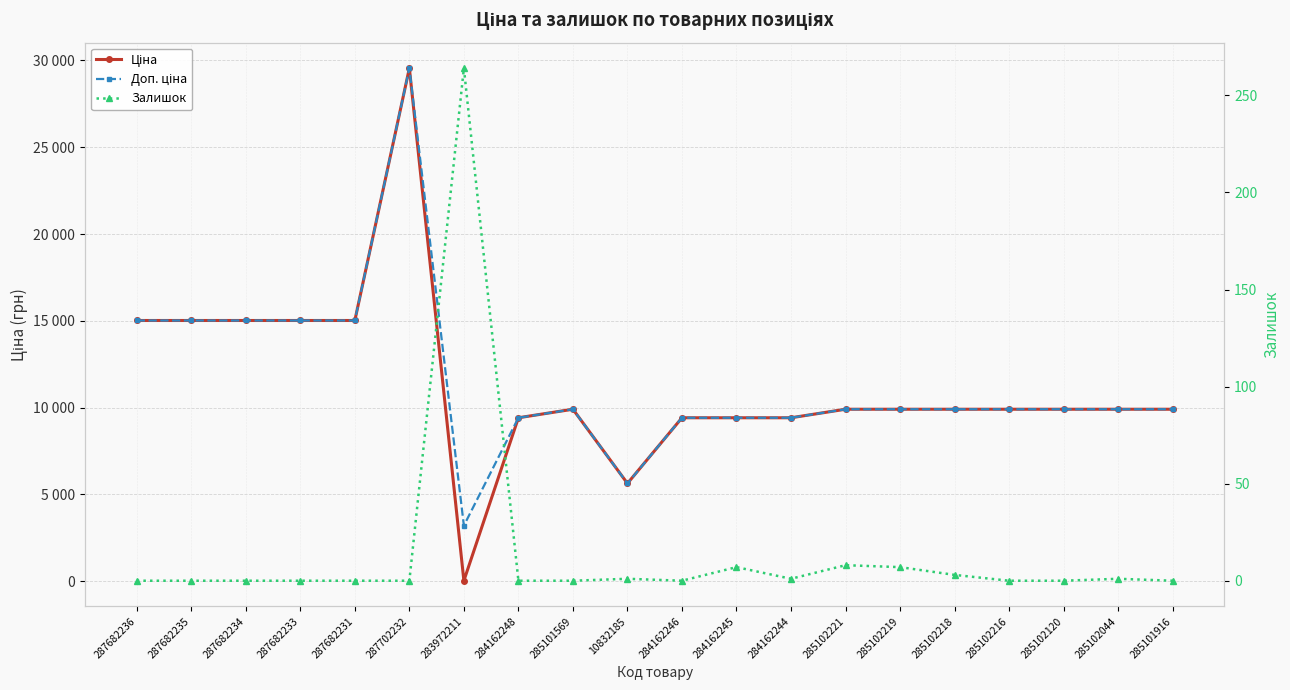

True or false: Ціна has a value of 4466.5 at 285101569.

False